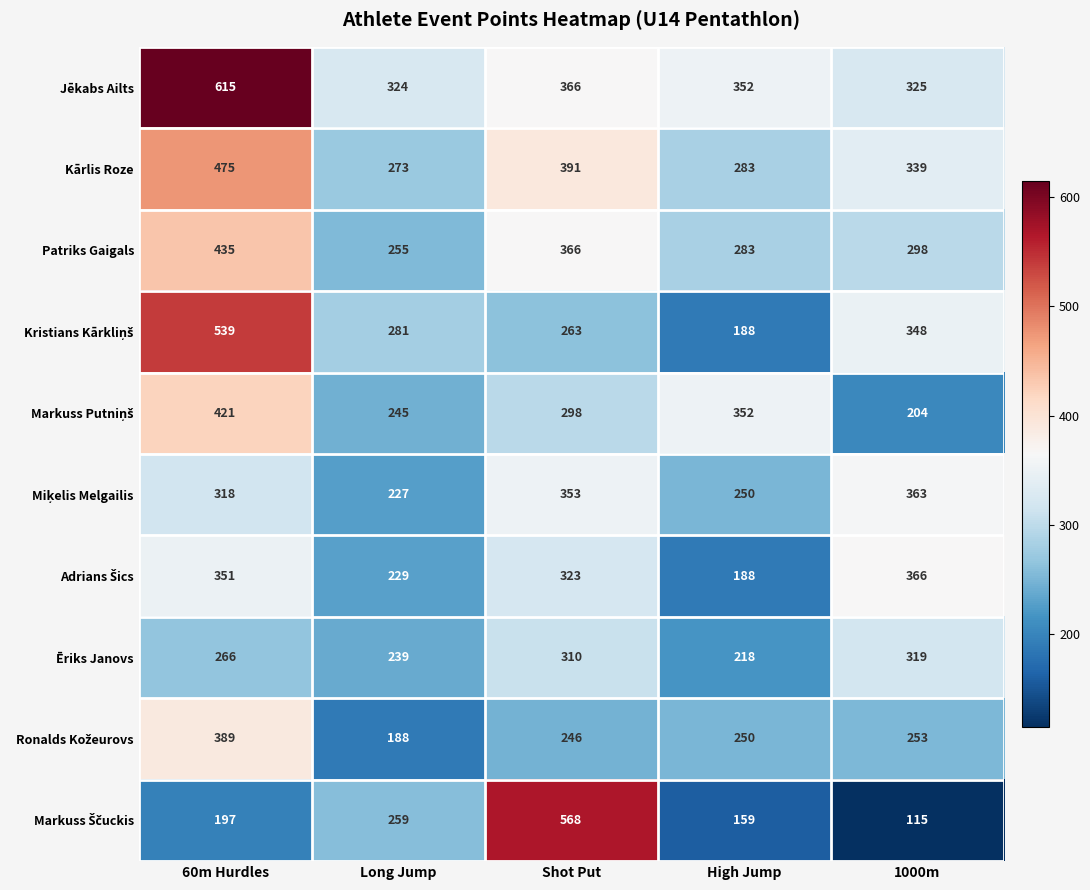

True or false: Patriks Gaigals has a value of 283 at High Jump.

True